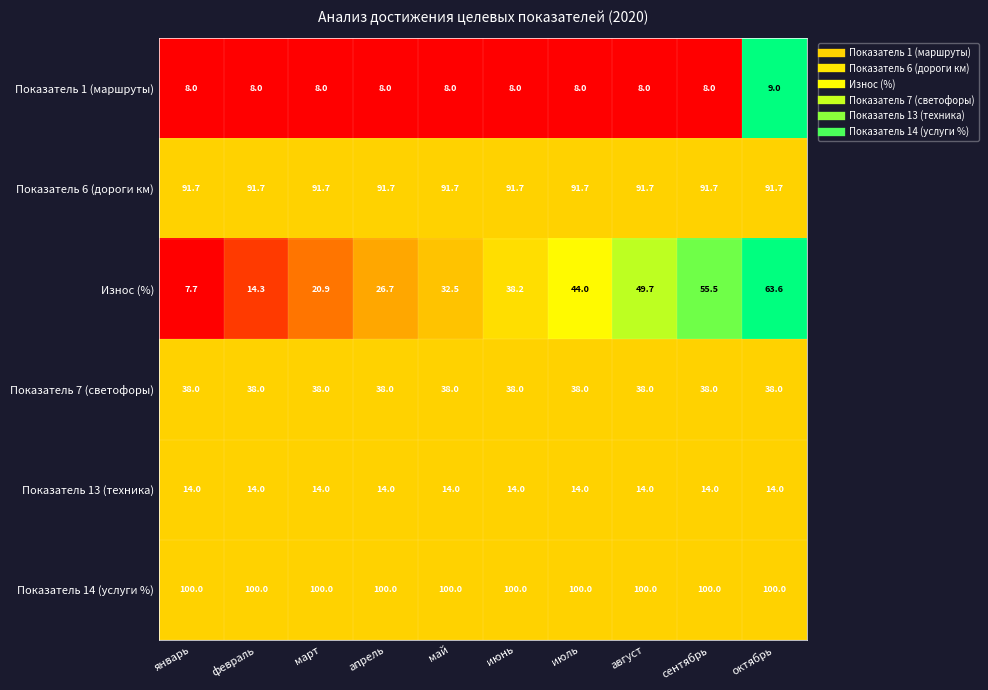

The value of Показатель 13 (техника) at июнь is 7.2. True or false?

False